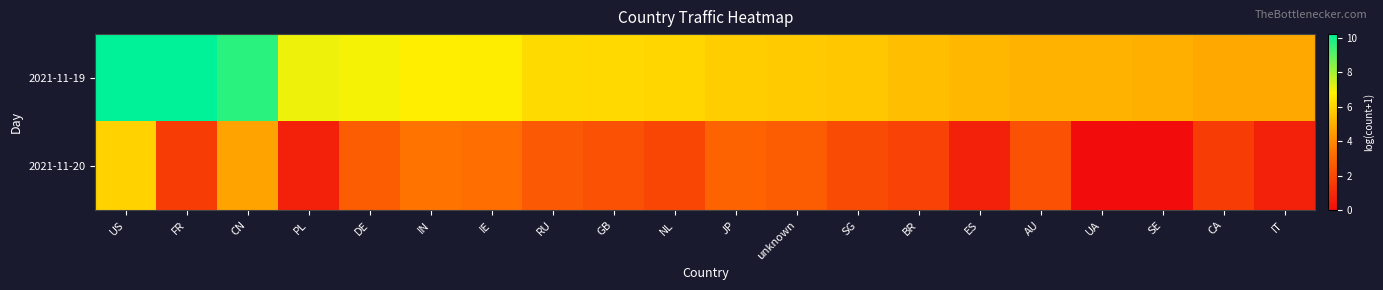

Which series has the largest total across all categories?

2021-11-19